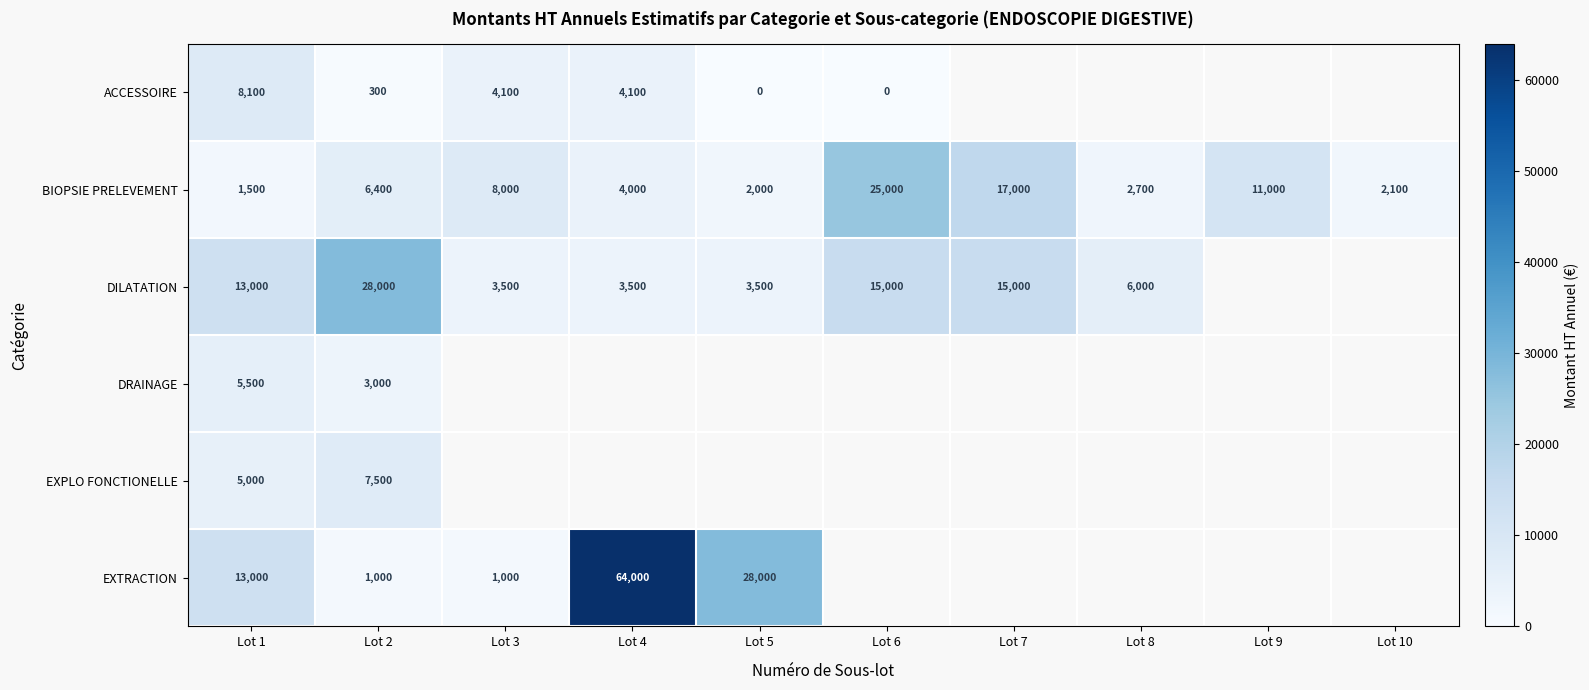

How many categories are shown in the chart?

10